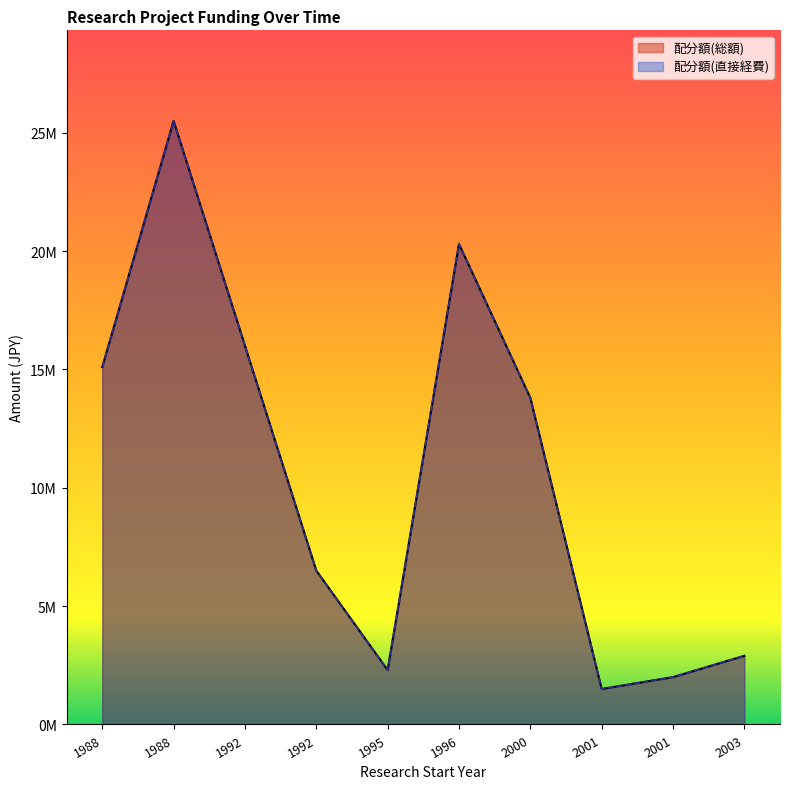

Rank the series at 2003 from highest to lowest value.

配分額(総額), 配分額(直接経費)